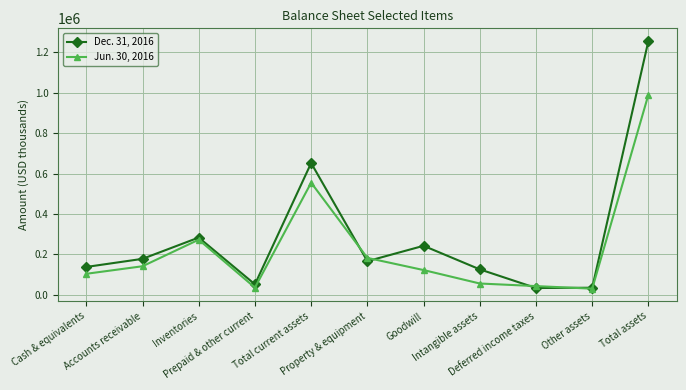

What position from the left is Cash & equivalents?

1